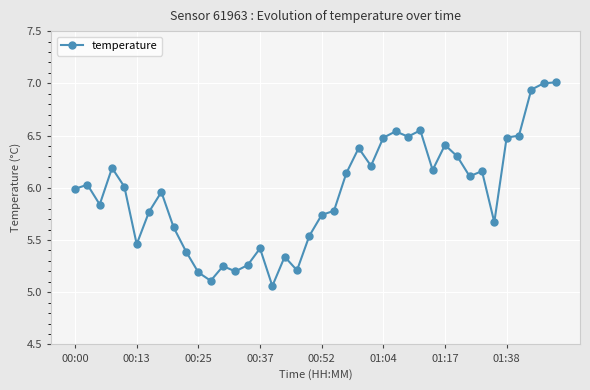

True or false: there are more than 0 points higher than both neighbors.

True